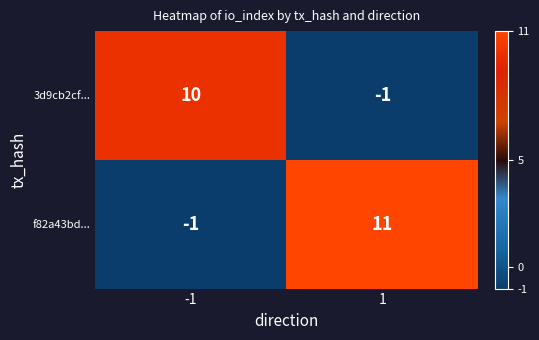

The value of f82a43bd... at -1 is -1. True or false?

True